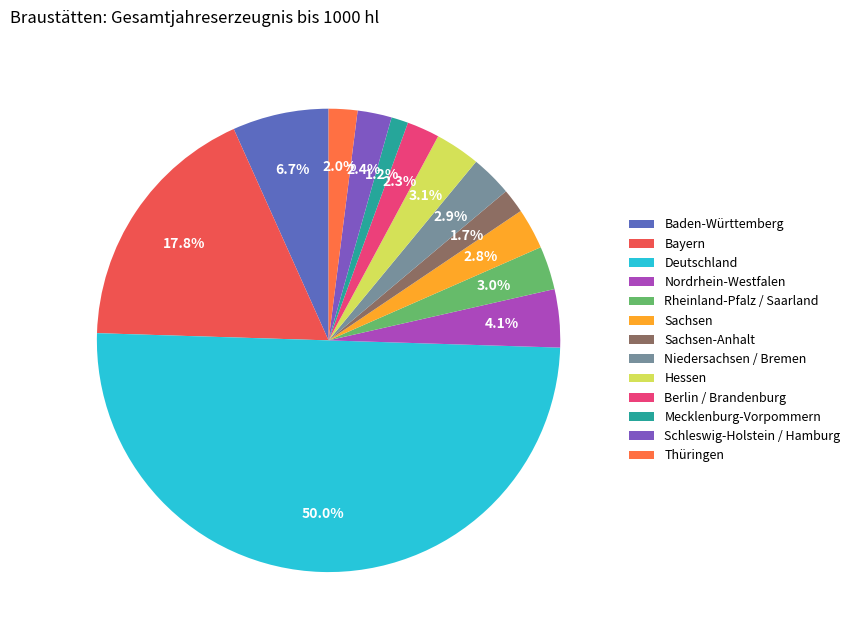

To the nearest percent, what is the difference between the largest and smallest slice percentages?

49%